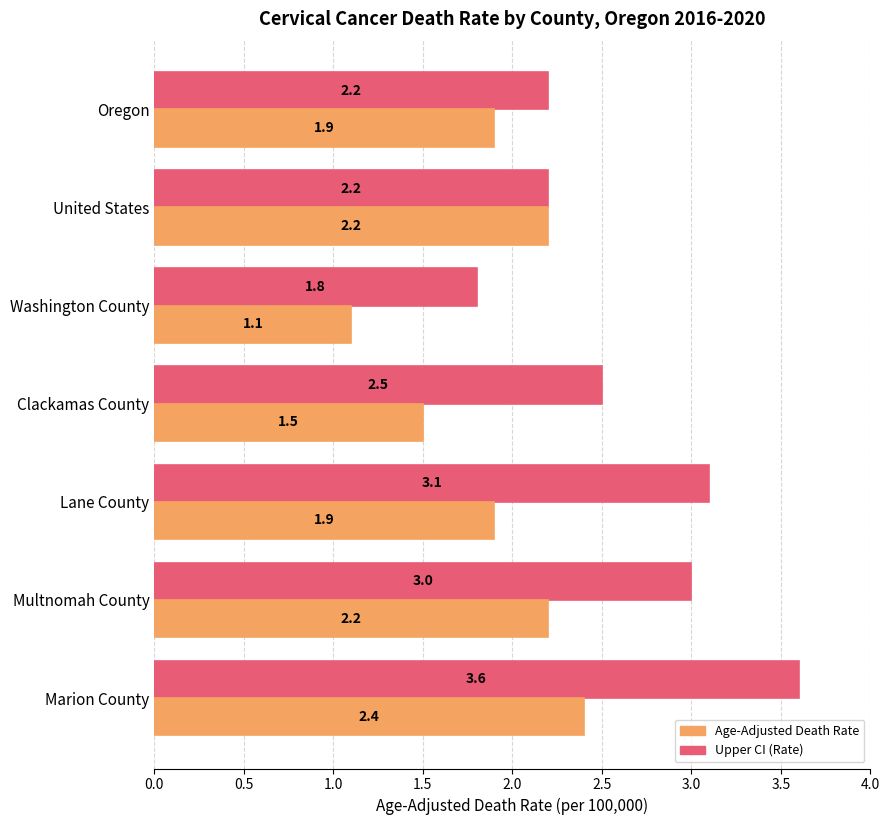

At Marion County, list the series in order from largest to smallest.

Upper CI (Rate), Age-Adjusted Death Rate